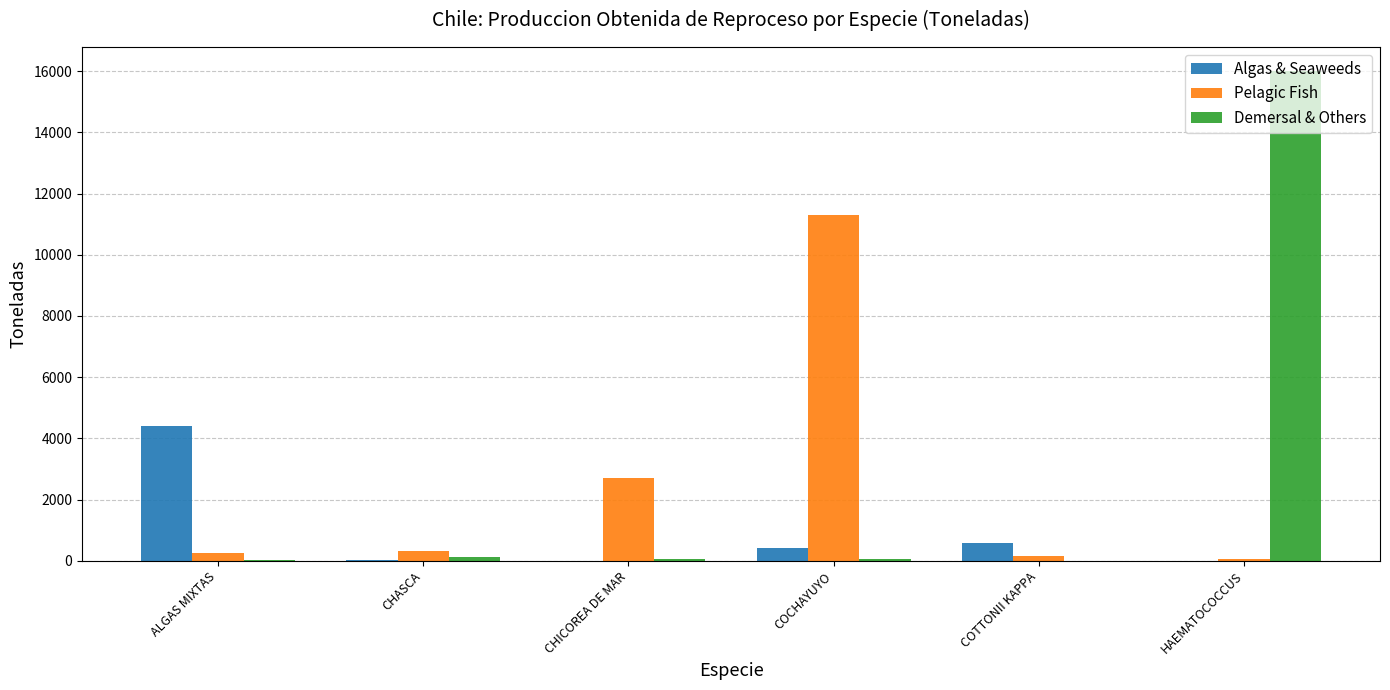

How many data points does each series have?

6